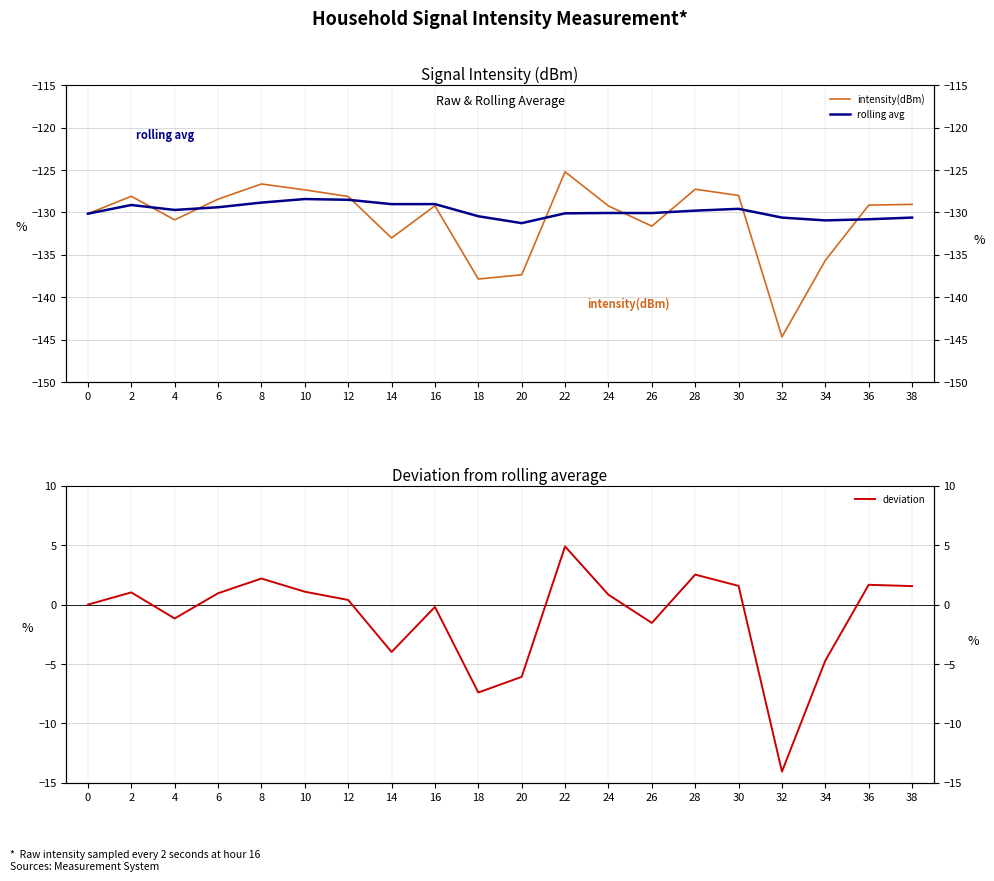

At 4, list the series in order from smallest to largest.

intensity(dBm), rolling avg, deviation